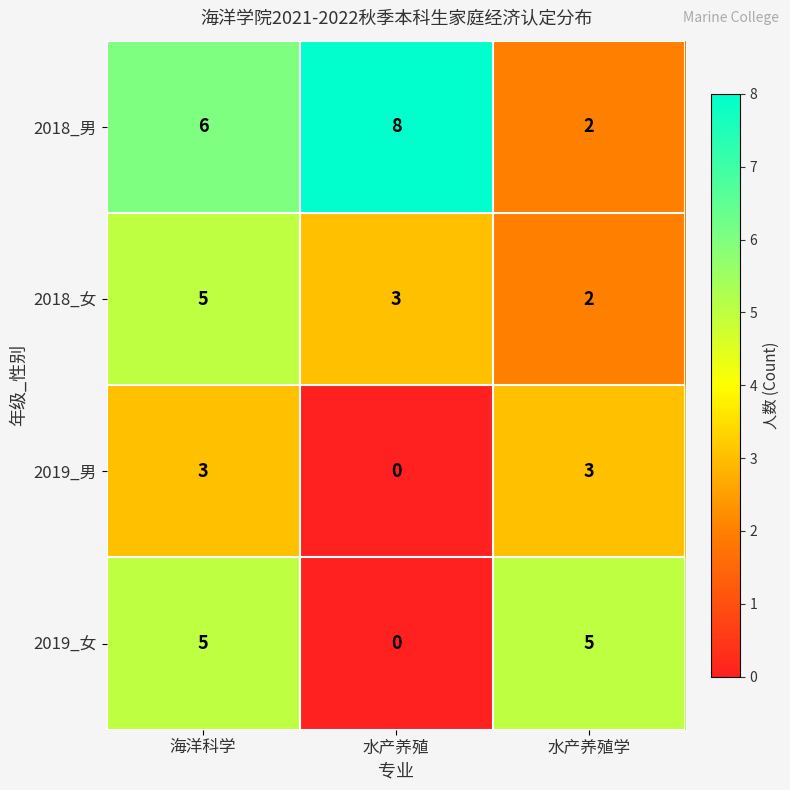

Which series has the largest total across all categories?

2018_男